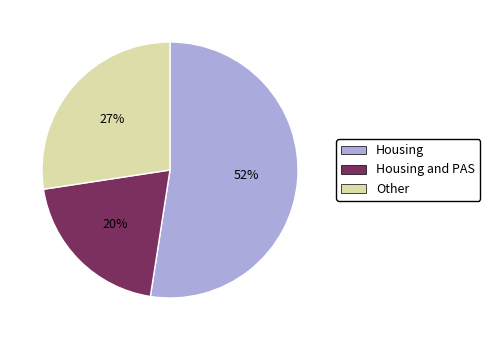

Which has a higher value, Other or Housing?

Housing